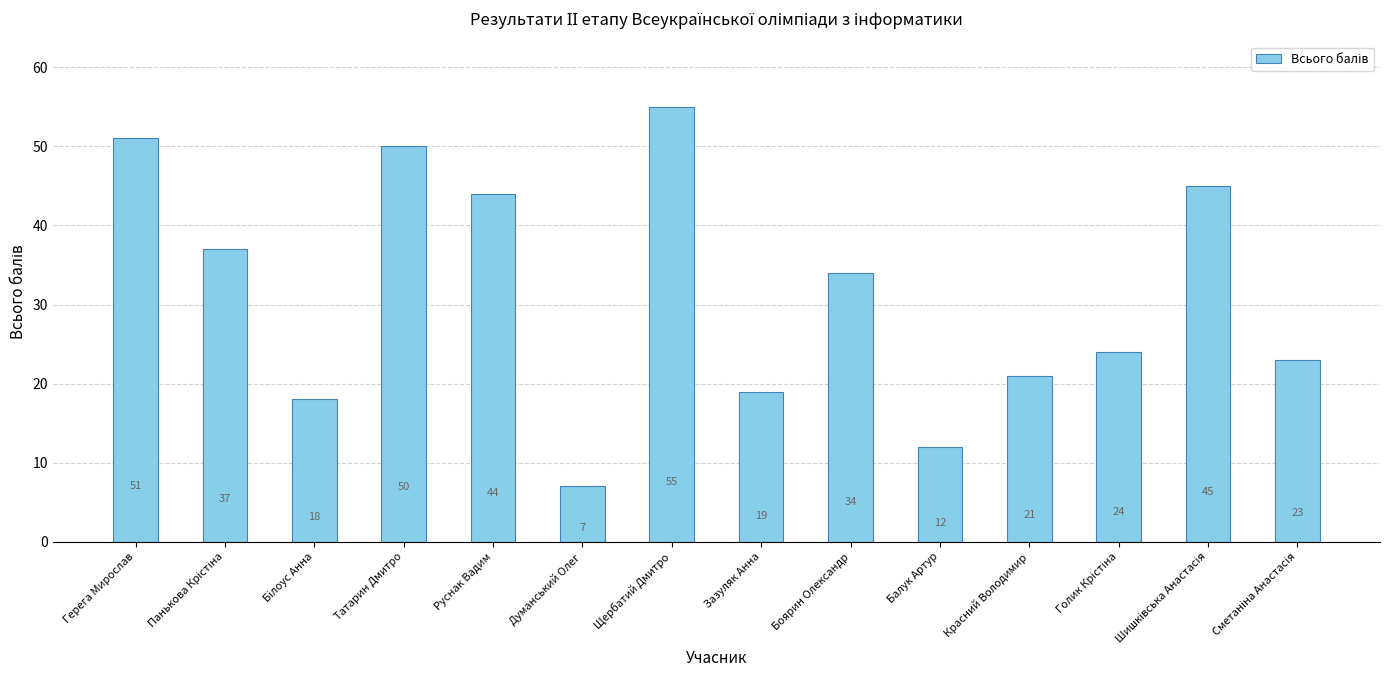

Read the value at Татарин Дмитро, to the nearest 5.

50